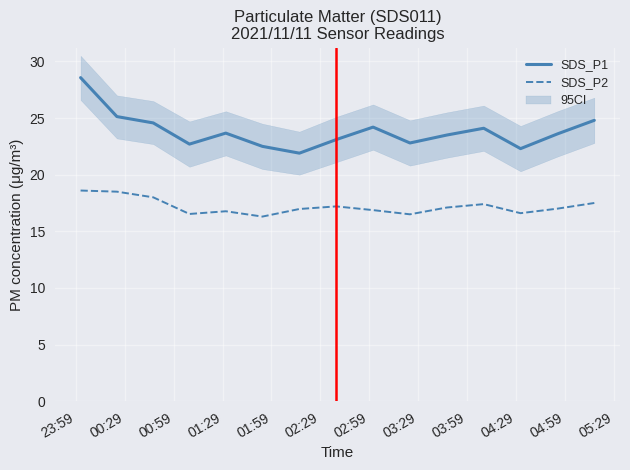

What is the sum of the SDS_P2 values at 2021/11/11 01:08:44 and 2021/11/11 03:46:32?

33.6